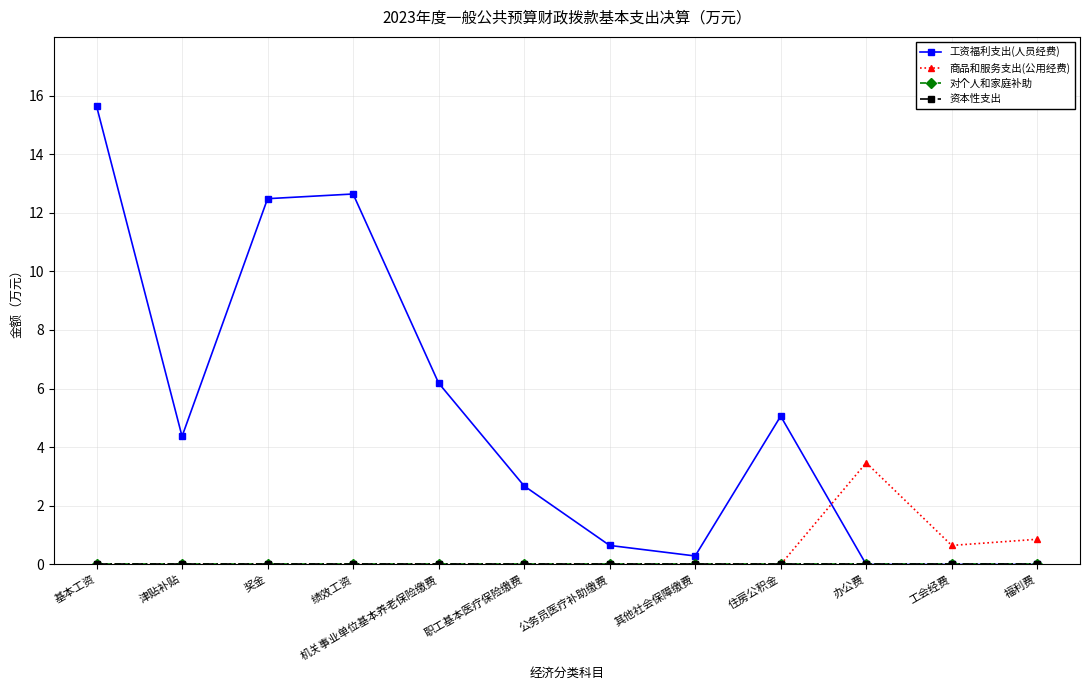

Does the chart have visible grid lines?

Yes